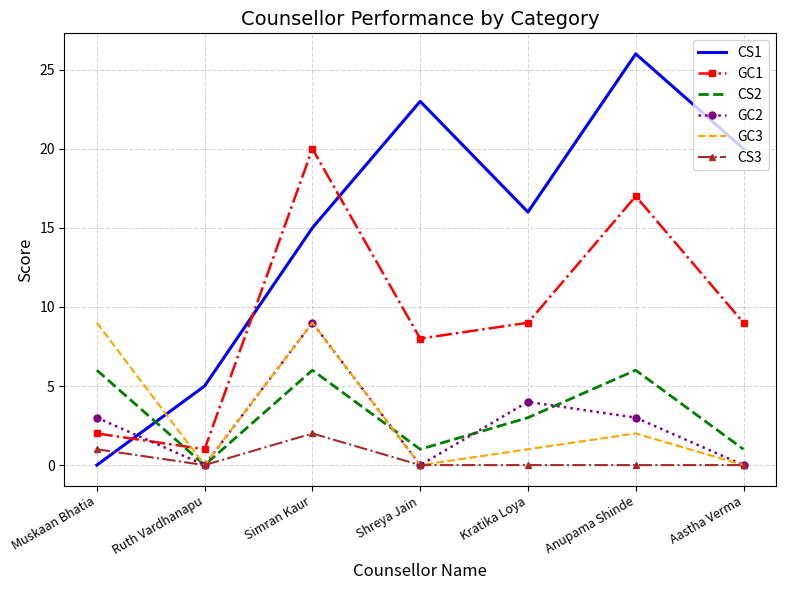

List the labels in order of CS1 value, largest first.

Anupama Shinde, Shreya Jain, Aastha Verma, Kratika Loya, Simran Kaur, Ruth Vardhanapu, Muskaan Bhatia